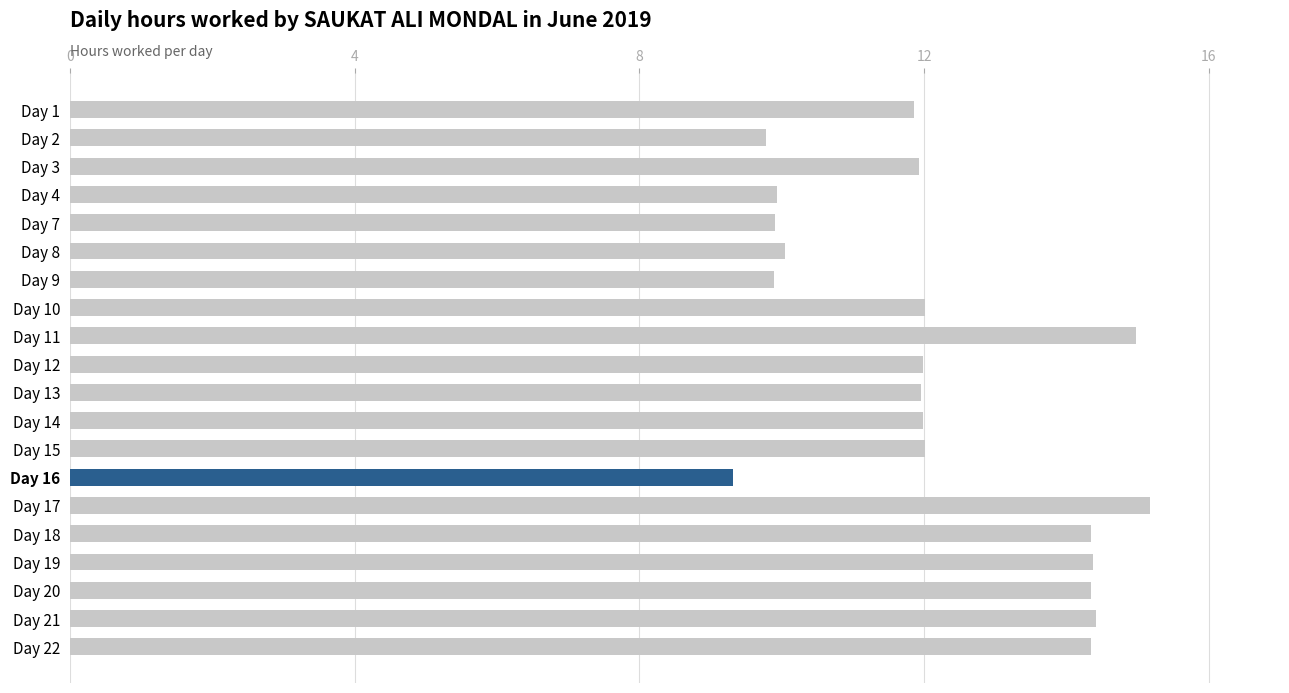

Which label corresponds to the smallest value in the chart?

Day 16